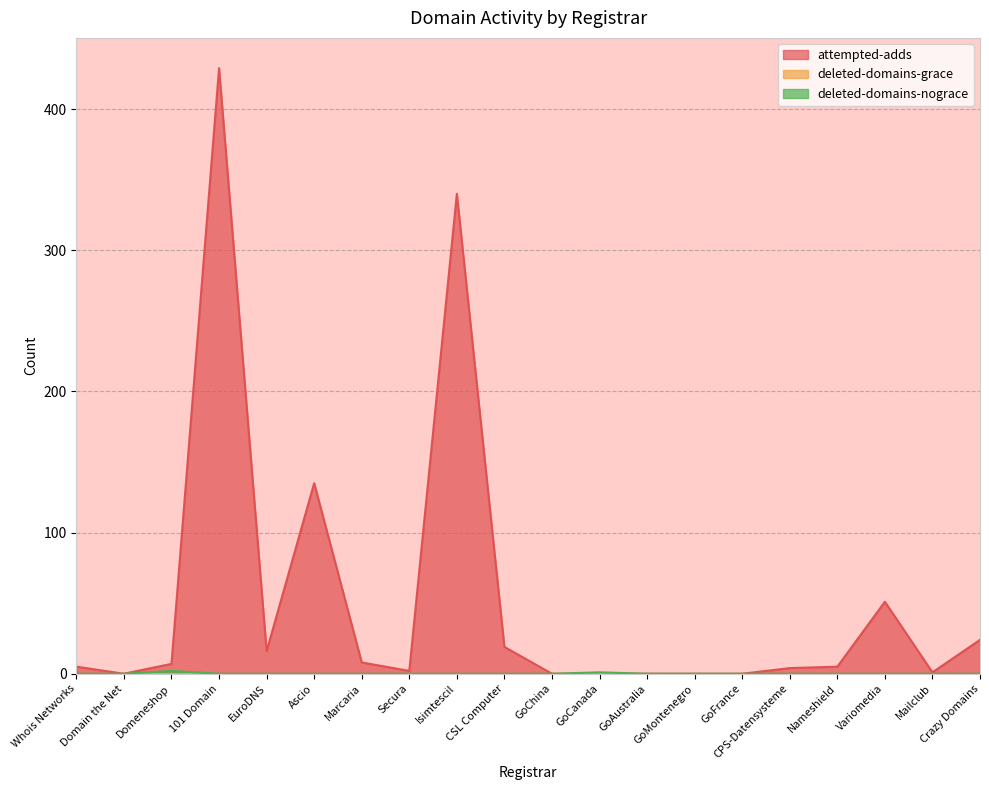

Reading right to left, transcribe all the data shown in this chart.

attempted-adds: 24	1	51	5	4	0	0	0	0	0	19	340	2	8	135	16	429	7	0	5
deleted-domains-nograce: 0	0	0	0	0	0	0	0	1	0	0	0	0	0	0	0	0	2	0	0